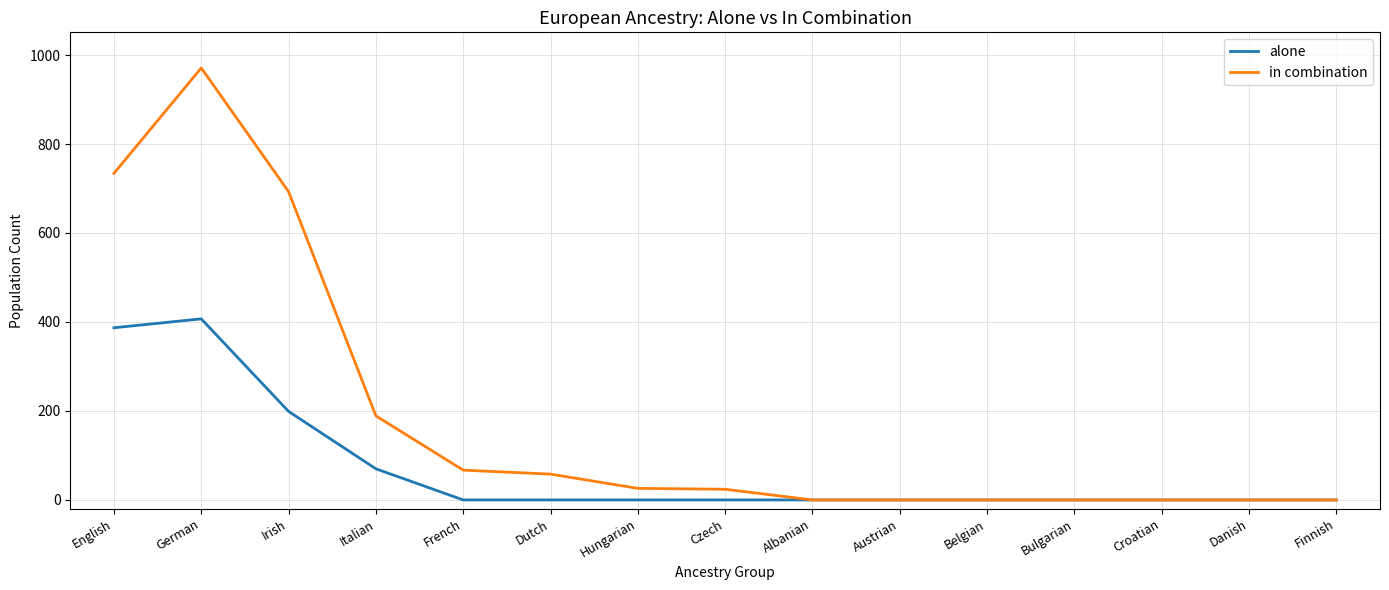

What is the difference between the maximum and minimum values in the in combination series?

971